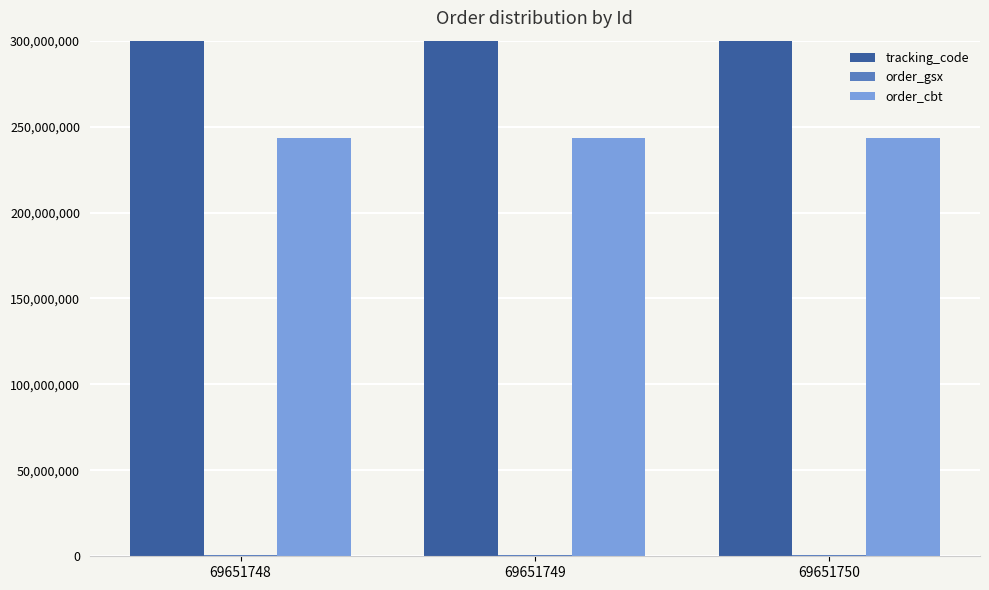

How many categories are shown in the chart?

3